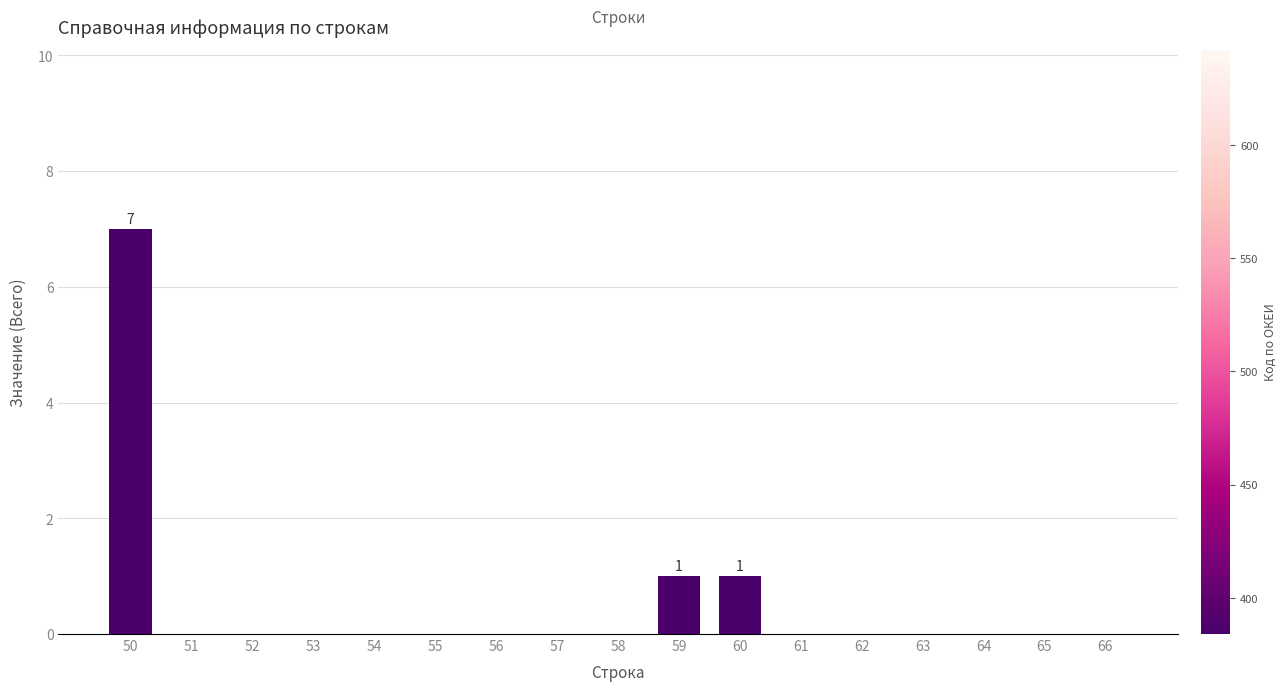

What is the change in value from 56 to 60?

+1